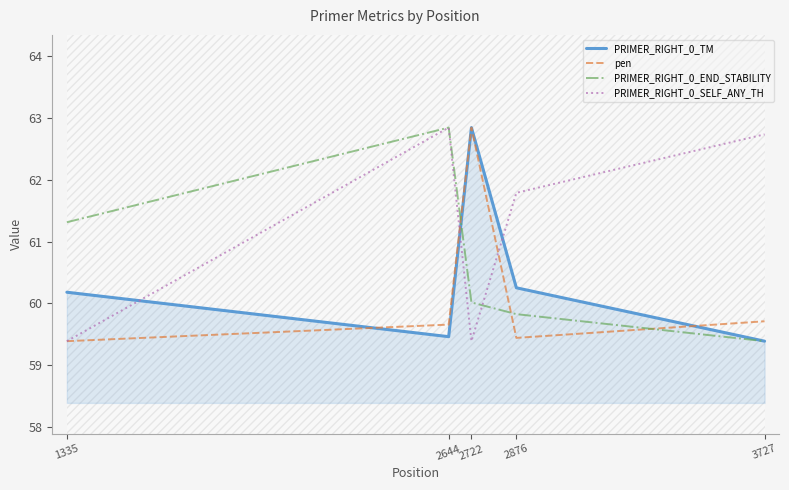

The value of PRIMER_RIGHT_0_TM at 1335 is 90.7. True or false?

False